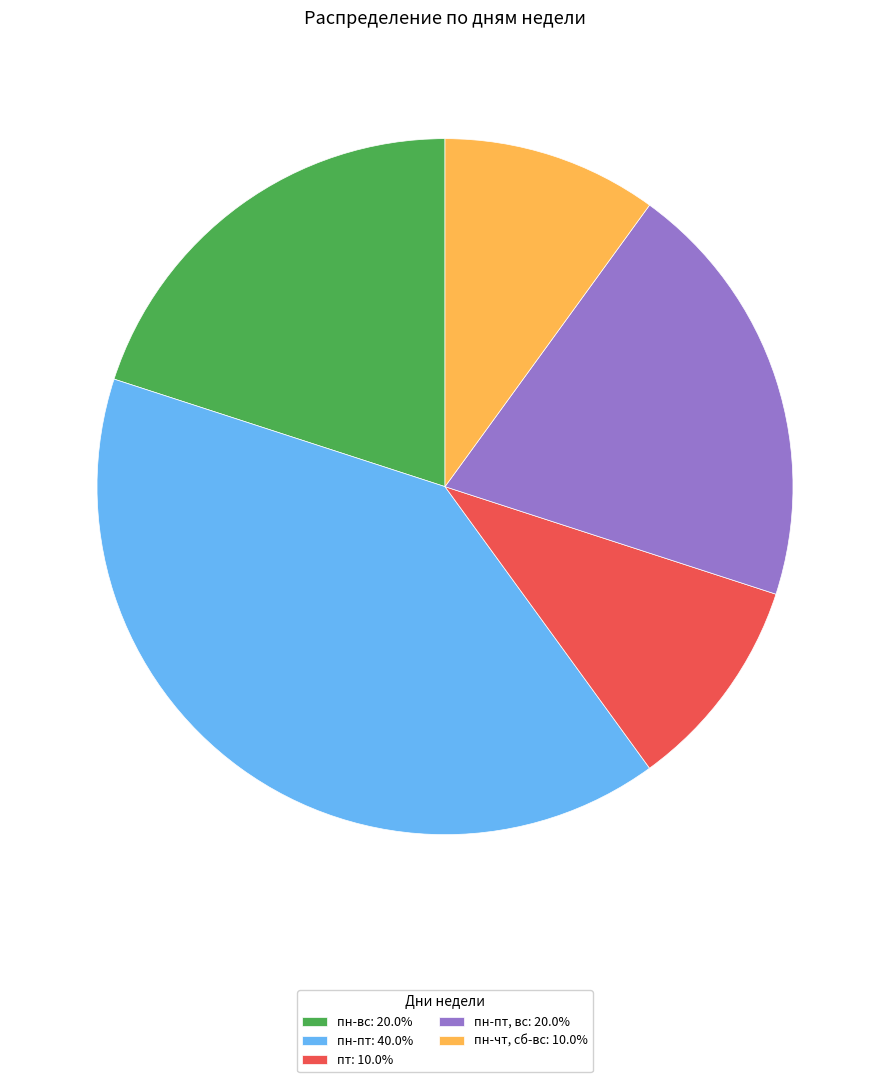

What is the ratio of the value at пн-чт, сб-вс: 10.0% to the value at пт: 10.0%?

1.0